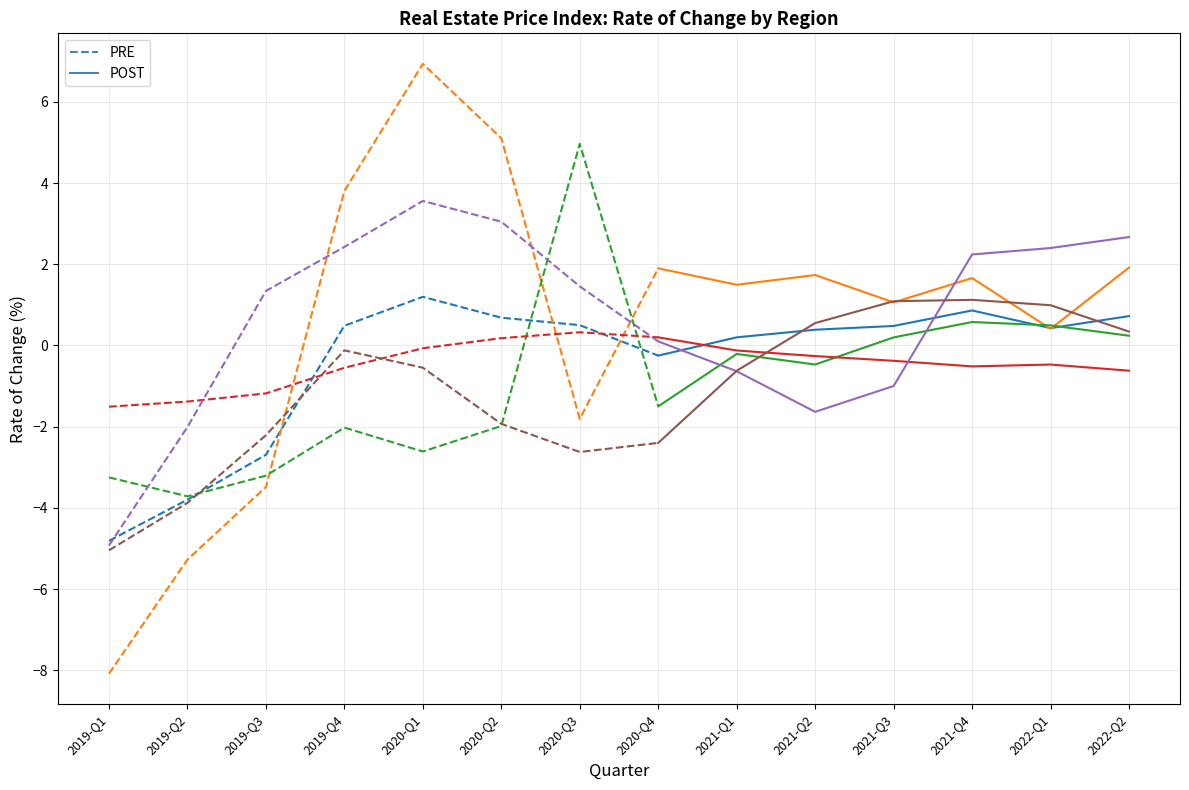

What is the total value across all series at 2022-Q2?

5.3